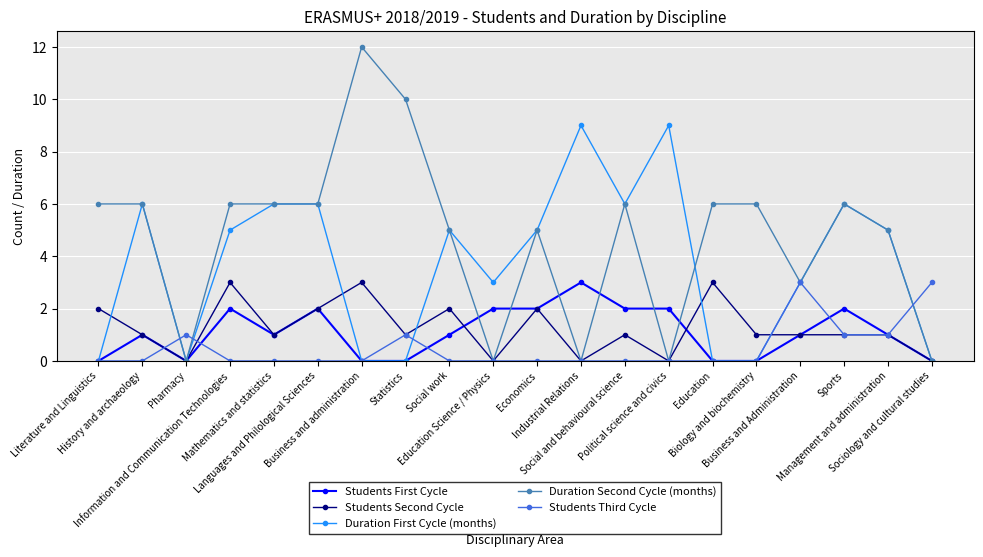

Reading left to right, extract all data points from this chart.

Students First Cycle: Literature and Linguistics=0	History and archaeology=1	Pharmacy=0	Information and Communication Technologies=2	Mathematics and statistics=1	Languages and Philological Sciences=2	Business and administration=0	Statistics=0	Social work=1	Education Science / Physics=2	Economics=2	Industrial Relations=3	Social and behavioural science=2	Political science and civics=2	Education=0	Biology and biochemistry=0	Business and Administration=1	Sports=2	Management and administration=1	Sociology and cultural studies=0
Students Second Cycle: Literature and Linguistics=2	History and archaeology=1	Pharmacy=0	Information and Communication Technologies=3	Mathematics and statistics=1	Languages and Philological Sciences=2	Business and administration=3	Statistics=1	Social work=2	Education Science / Physics=0	Economics=2	Industrial Relations=0	Social and behavioural science=1	Political science and civics=0	Education=3	Biology and biochemistry=1	Business and Administration=1	Sports=1	Management and administration=1	Sociology and cultural studies=0
Duration First Cycle (months): Literature and Linguistics=0	History and archaeology=6	Pharmacy=0	Information and Communication Technologies=5	Mathematics and statistics=6	Languages and Philological Sciences=6	Business and administration=0	Statistics=0	Social work=5	Education Science / Physics=3	Economics=5	Industrial Relations=9	Social and behavioural science=6	Political science and civics=9	Education=0	Biology and biochemistry=0	Business and Administration=3	Sports=6	Management and administration=5	Sociology and cultural studies=0
Duration Second Cycle (months): Literature and Linguistics=6	History and archaeology=6	Pharmacy=0	Information and Communication Technologies=6	Mathematics and statistics=6	Languages and Philological Sciences=6	Business and administration=12	Statistics=10	Social work=5	Education Science / Physics=0	Economics=5	Industrial Relations=0	Social and behavioural science=6	Political science and civics=0	Education=6	Biology and biochemistry=6	Business and Administration=3	Sports=6	Management and administration=5	Sociology and cultural studies=0
Students Third Cycle: Literature and Linguistics=0	History and archaeology=0	Pharmacy=1	Information and Communication Technologies=0	Mathematics and statistics=0	Languages and Philological Sciences=0	Business and administration=0	Statistics=1	Social work=0	Education Science / Physics=0	Economics=0	Industrial Relations=0	Social and behavioural science=0	Political science and civics=0	Education=0	Biology and biochemistry=0	Business and Administration=3	Sports=1	Management and administration=1	Sociology and cultural studies=3